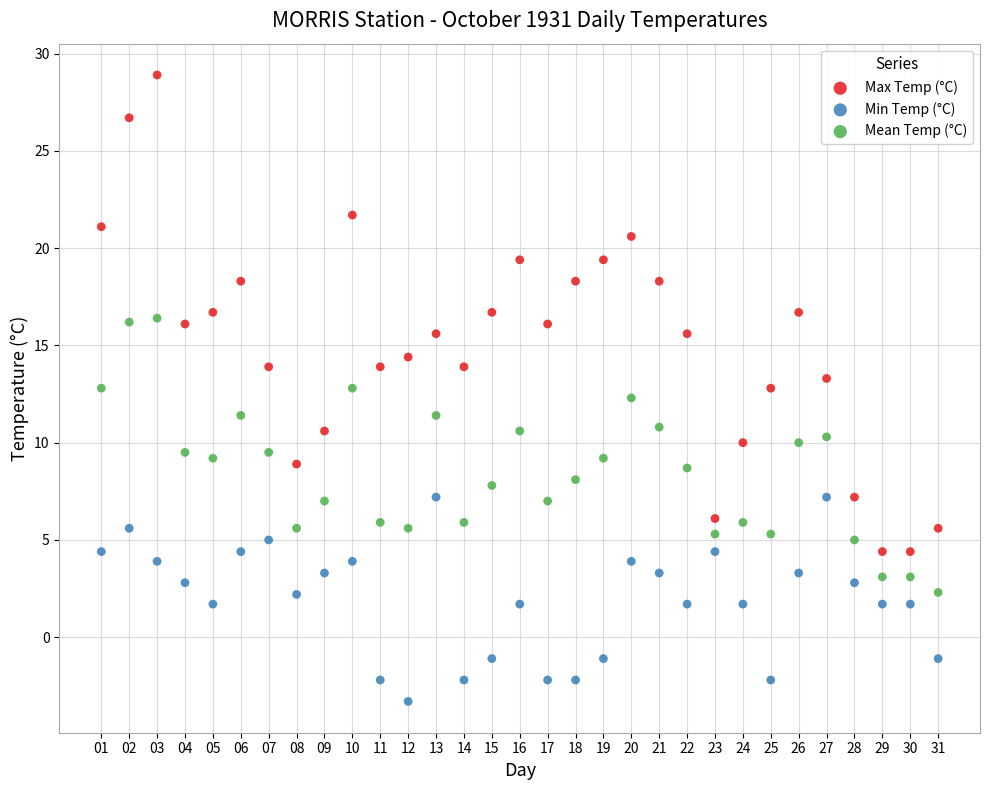

Which series has the largest Y range (max minus min)?

Max Temp (°C)